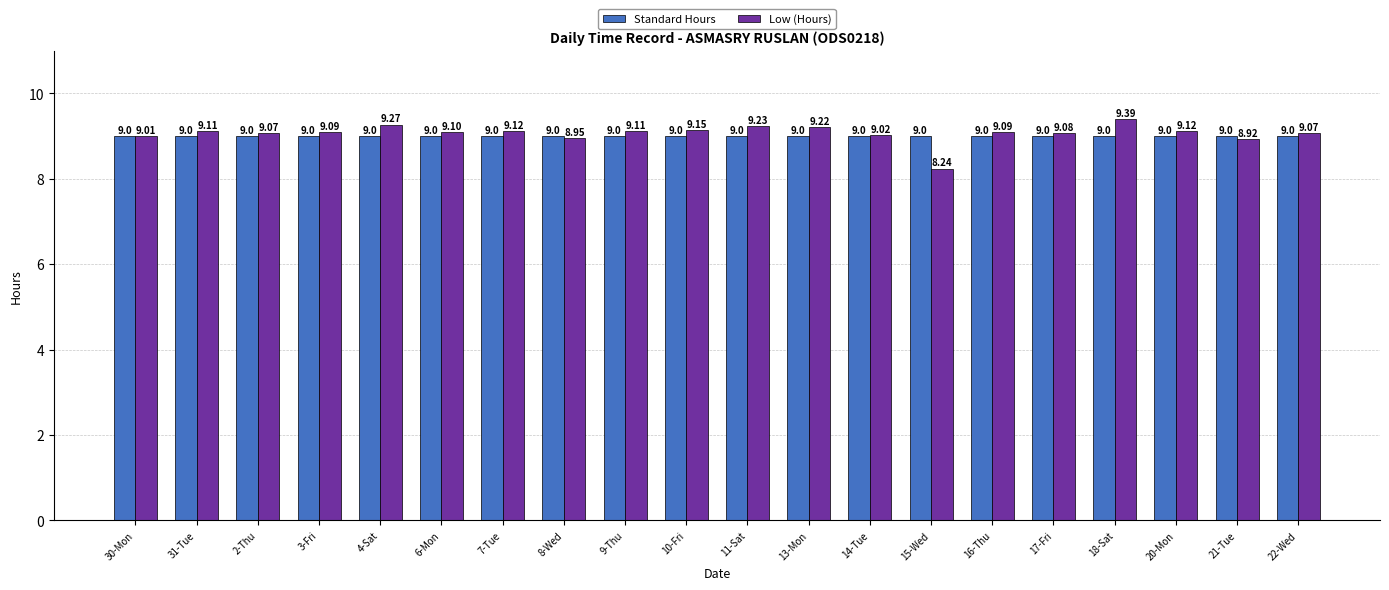

What is the average value of the Standard Hours series?

9.0